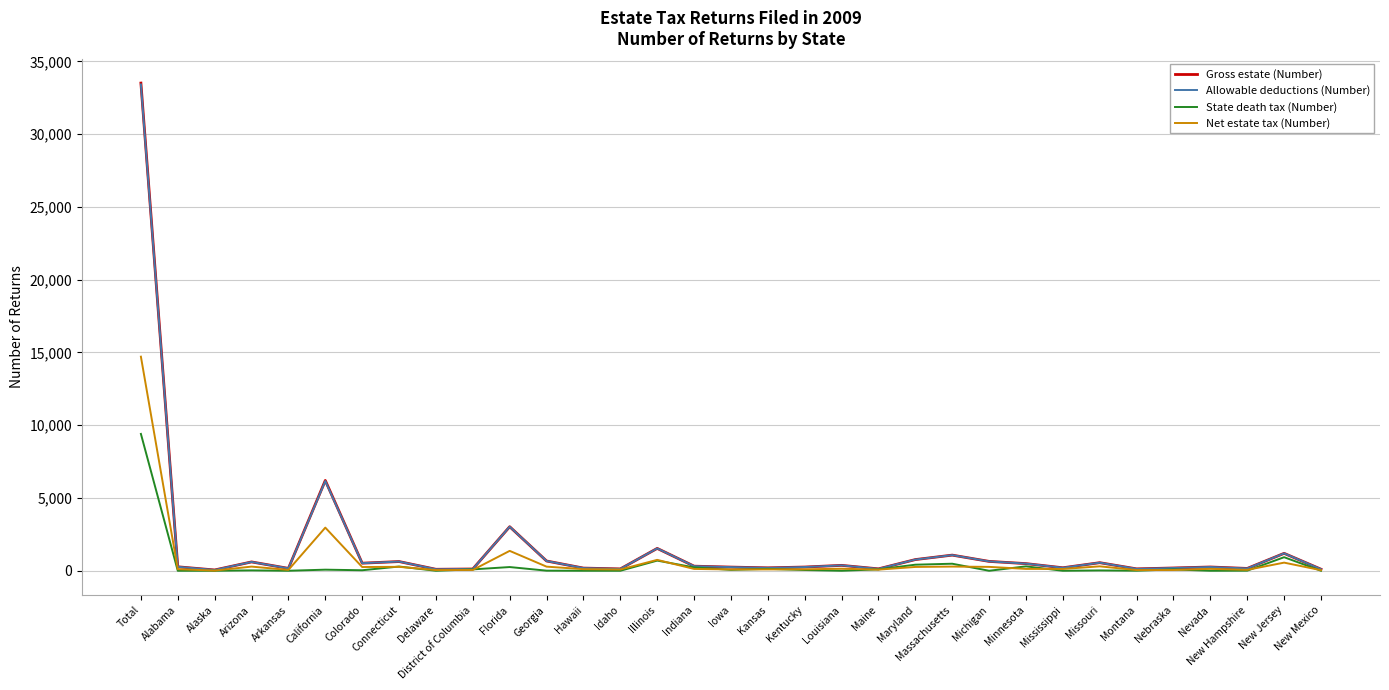

Which series has the largest range (max minus min)?

Gross estate (Number)